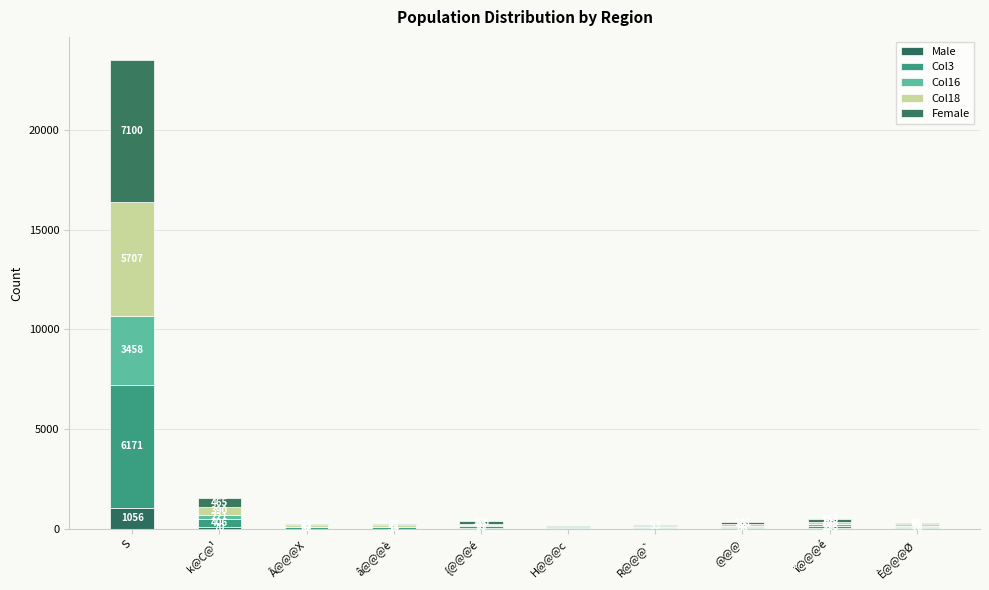

What is the difference between the maximum and minimum values in the Col16 series?

3436